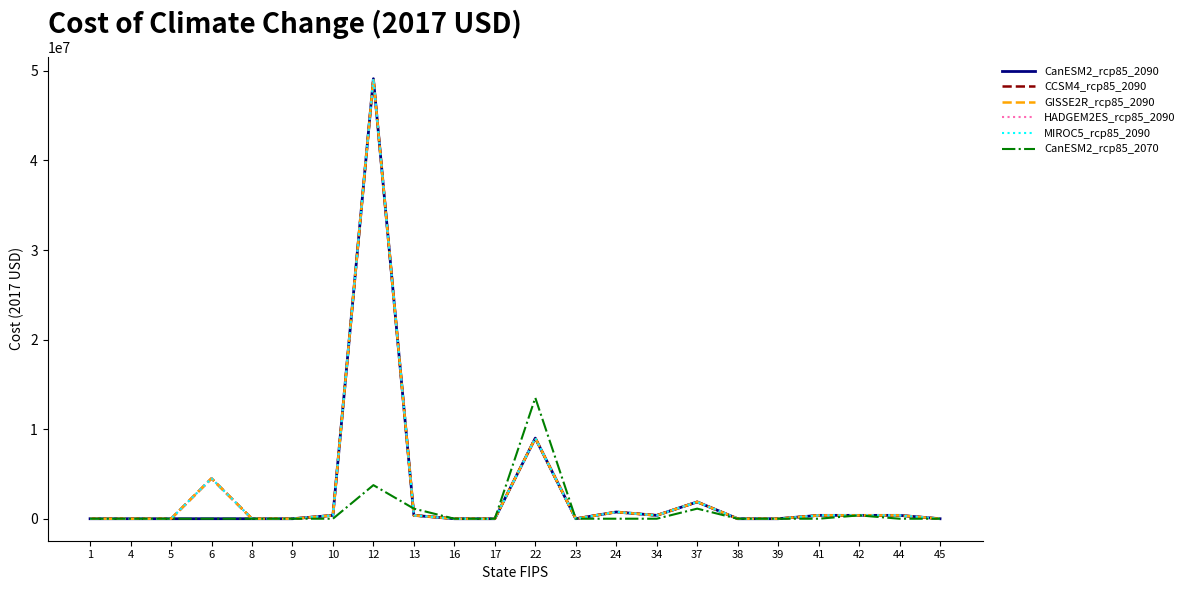

Does the chart have visible grid lines?

No